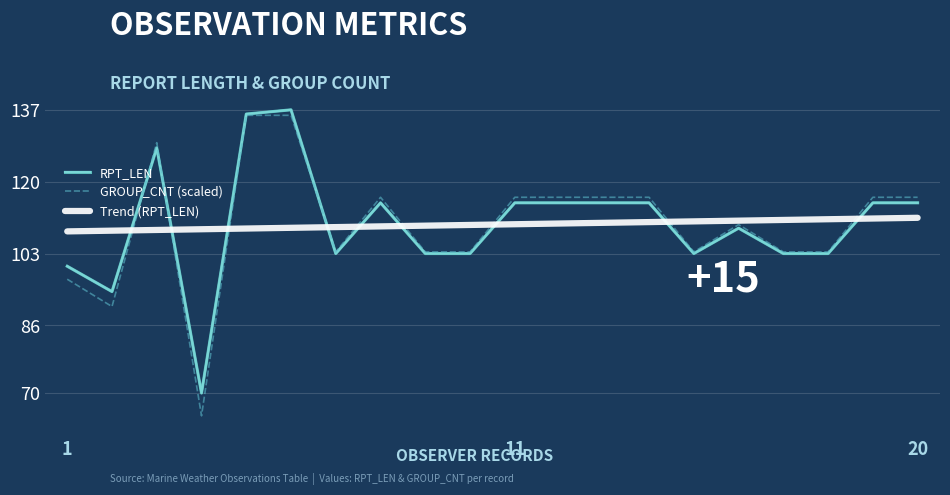

Which series ends up on top after the final intersection of RPT_LEN and Trend (RPT_LEN)?

RPT_LEN